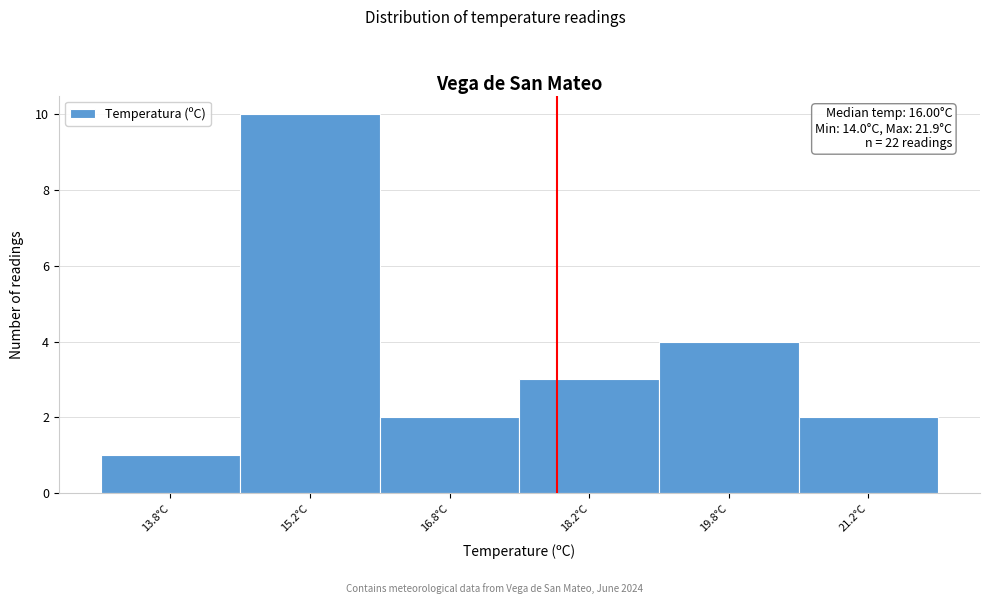

Over which range of the x-axis is the bar tallest?

14.5 to 16.0